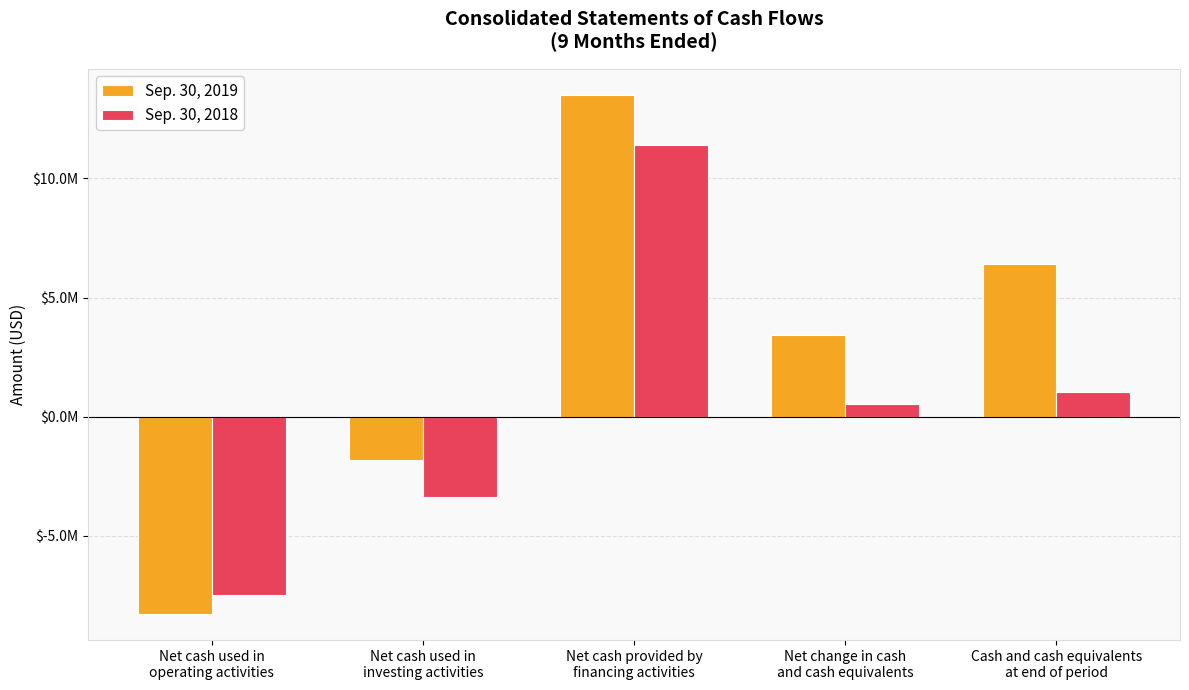

Are the bars horizontal?

No